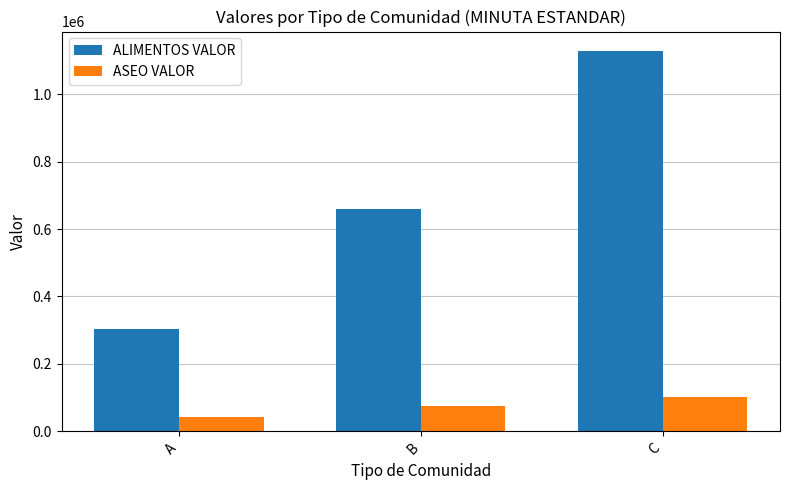

The value of ALIMENTOS VALOR at A is 304429.3. True or false?

True